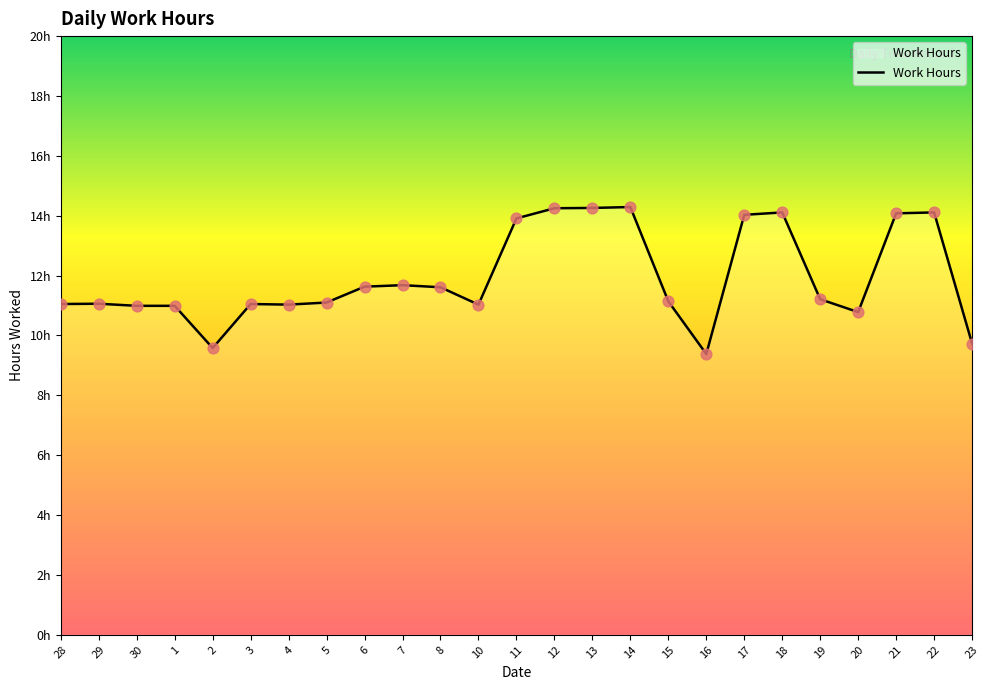

What is the change in value from 11 to 13?

+0.3